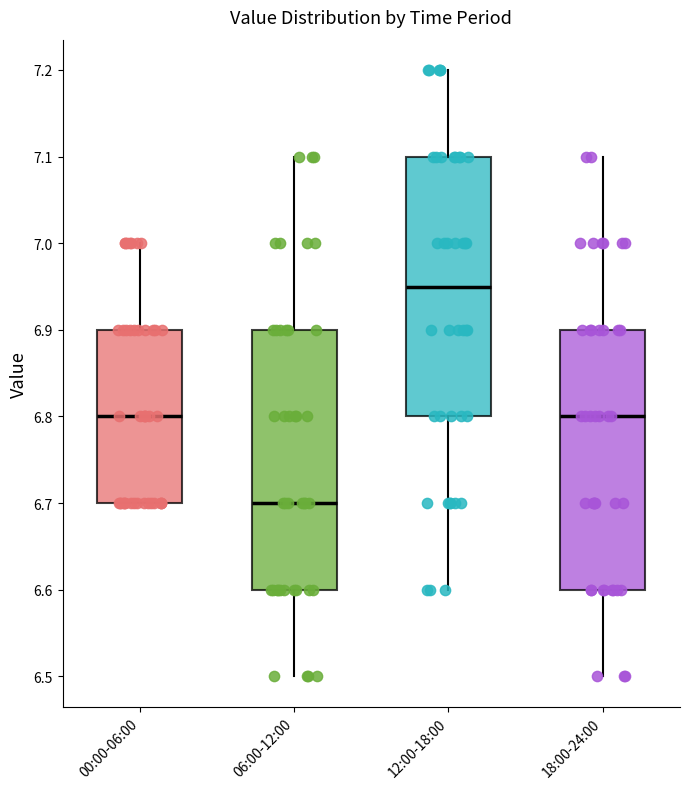

Reading left to right, read every box against the y-axis: the position of its median line, the range the box covers, and the ends of its whiskers. The values are not printed on the chart, so give them approximately, as read against the axis.

00:00-06:00: median 6.80, box 6.70 to 6.90, whiskers 6.70 to 7.00
06:00-12:00: median 6.70, box 6.60 to 6.90, whiskers 6.50 to 7.10
12:00-18:00: median 6.95, box 6.80 to 7.10, whiskers 6.60 to 7.20
18:00-24:00: median 6.80, box 6.60 to 6.90, whiskers 6.50 to 7.10